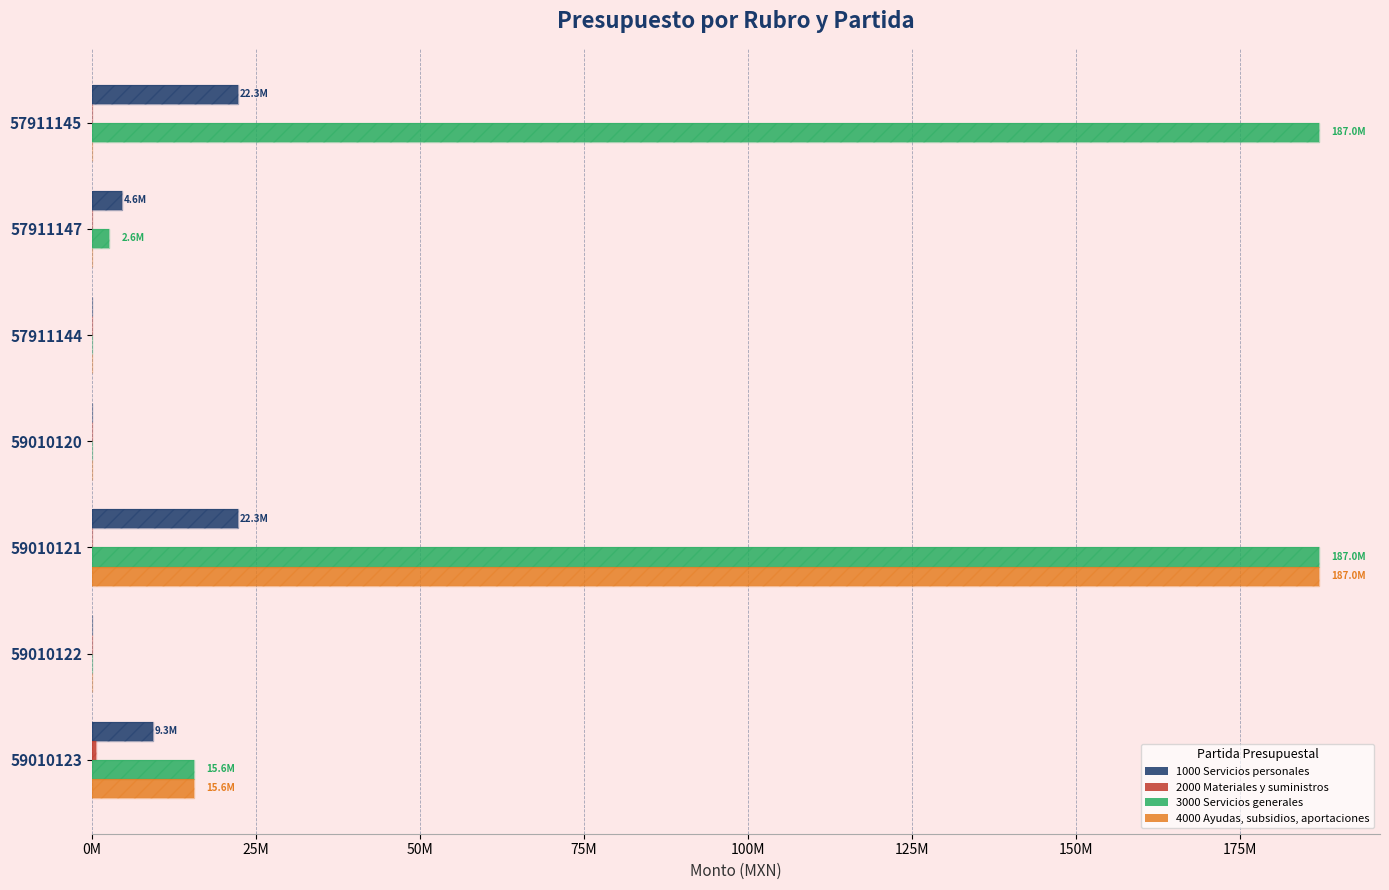

What is the difference between the maximum and second lowest values in the 4000 Ayudas, subsidios, aportaciones series?

187040784.5